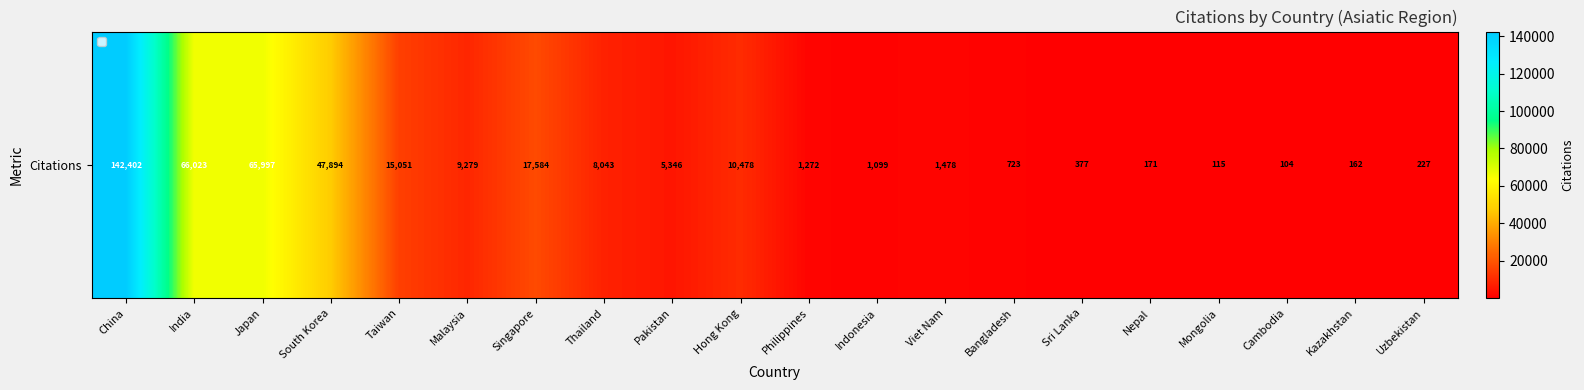

What is the minimum value shown in the chart?

104